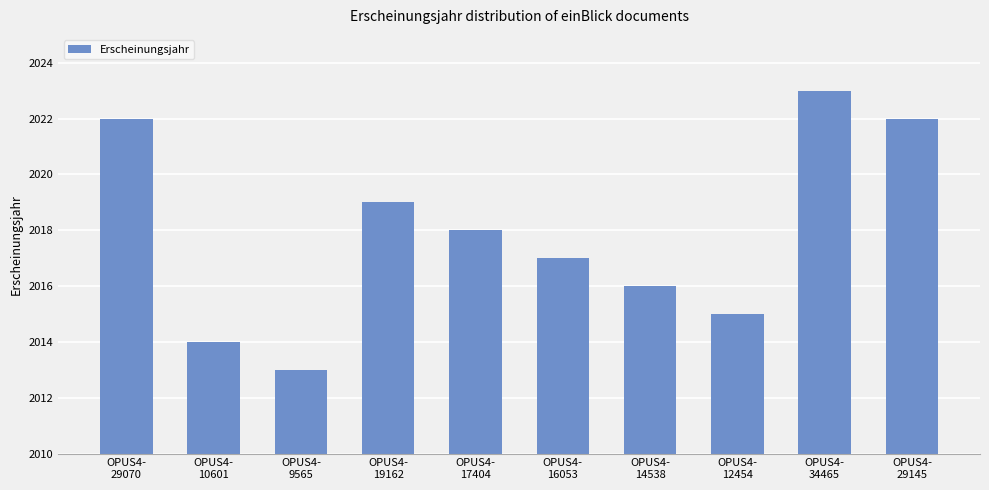

What position from the right is OPUS4-
9565?

8